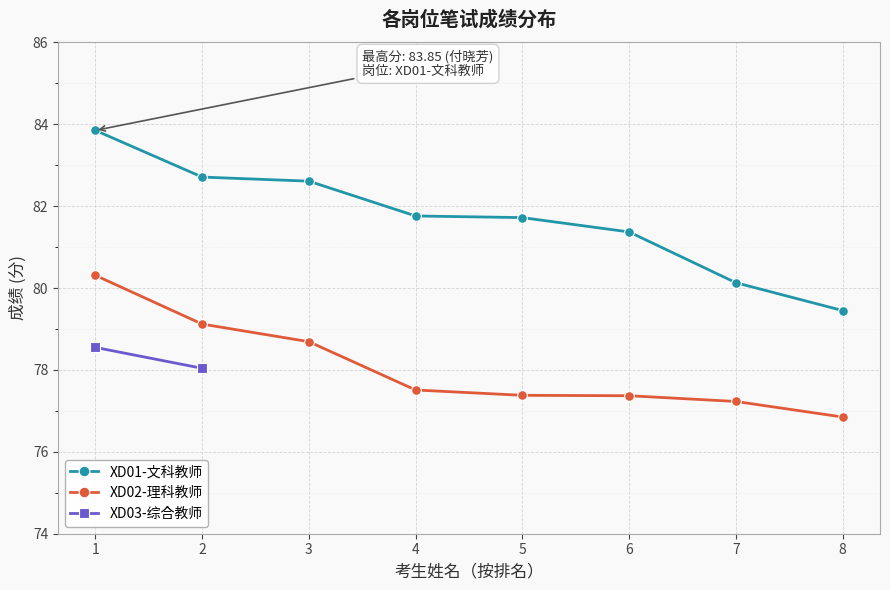

Which category has the lowest value in the XD02-理科教师 series?

8